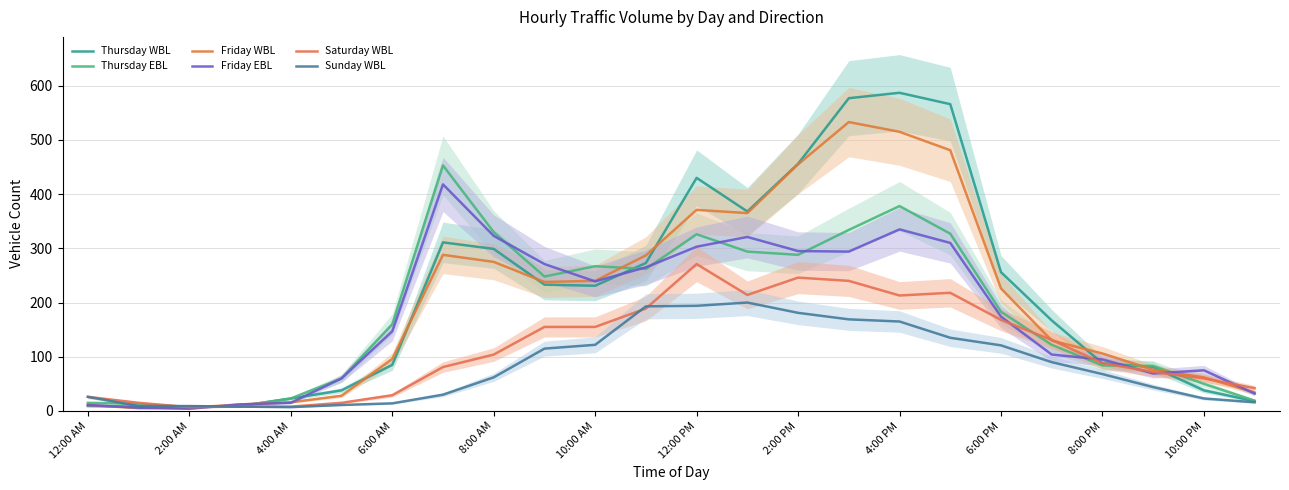

Which has a higher value, 4:00 PM or 8:00 AM?

4:00 PM